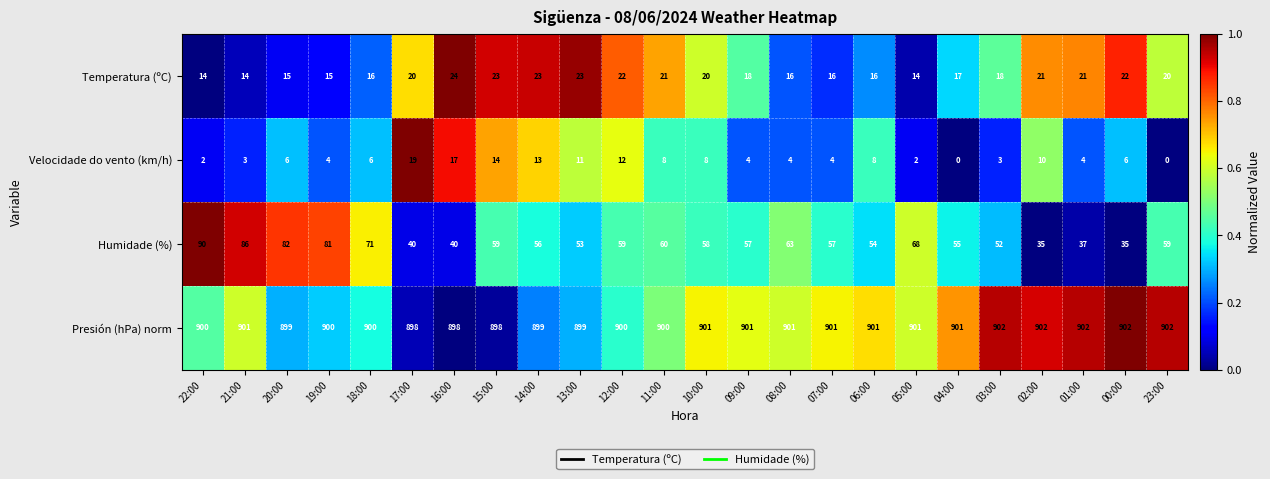

What is the spread (max minus min) of values at 13:00?

888